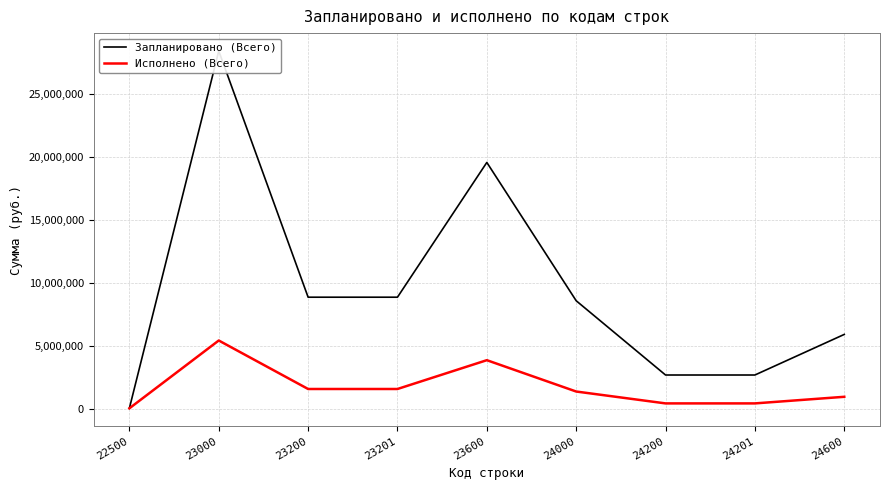

The Запланировано (Всего) series shows 20618.0 at 22500. True or false?

False